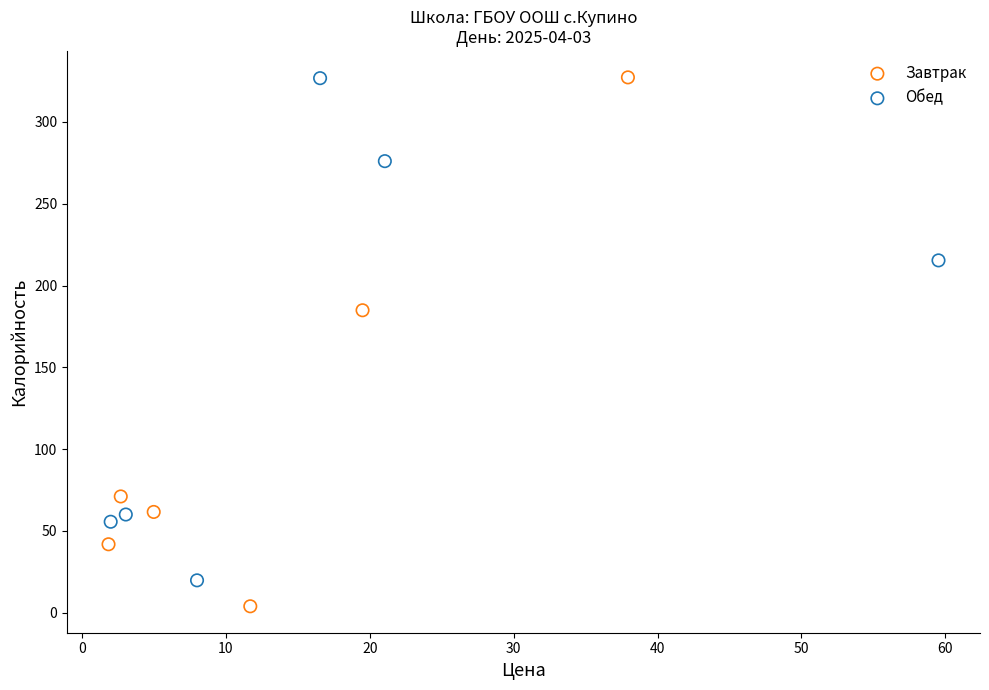

Which series has the largest Y range (max minus min)?

Завтрак